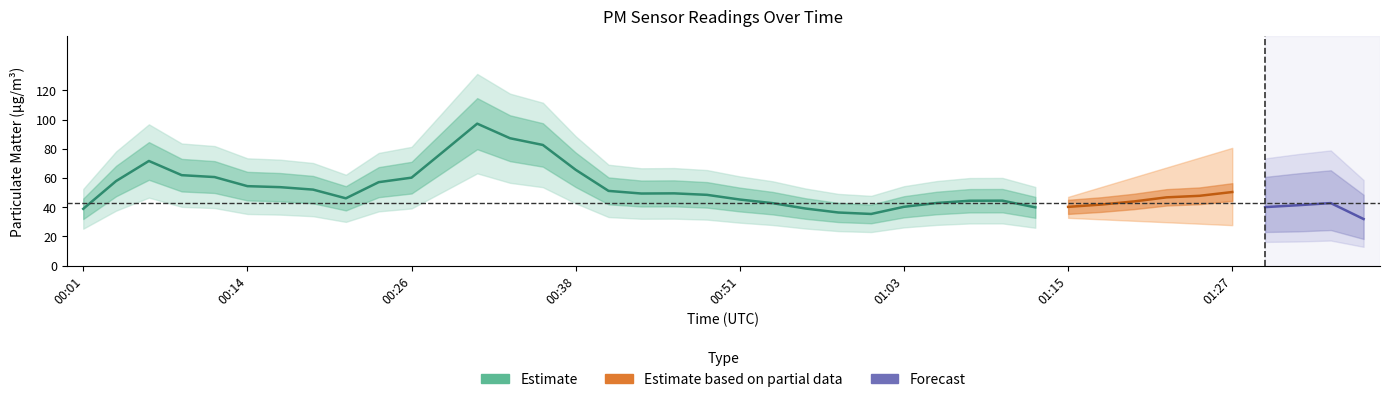

The value of P1 at 01:20 is 15.6. True or false?

False